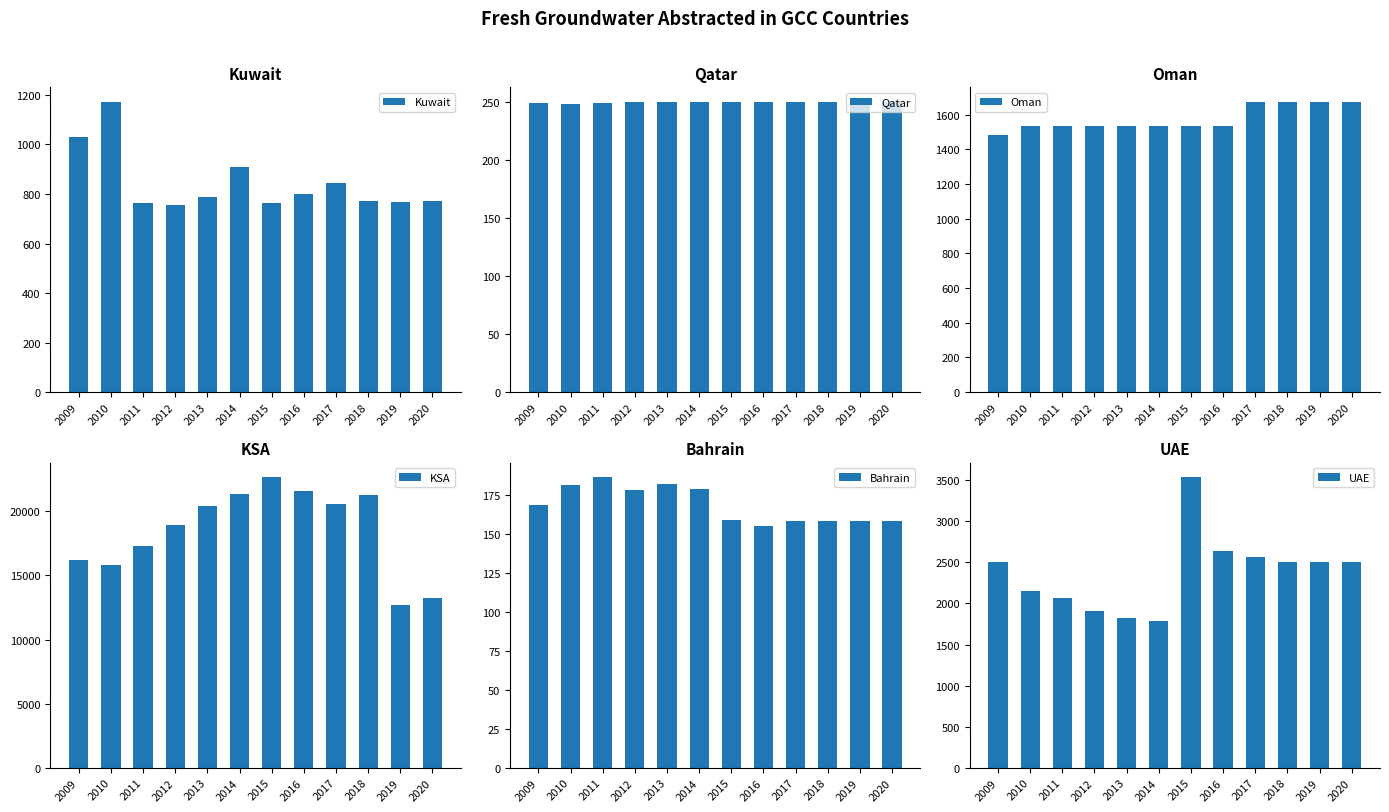

Reading right to left, transcribe all the data shown in this chart.

Kuwait: 2020=771.8	2019=768.9	2018=773.3	2017=846.0	2016=800.3	2015=762.9	2014=909.9	2013=786.9	2012=754.2	2011=763.9	2010=1171.5	2009=1029.5
Qatar: 2020=250.0	2019=250.0	2018=250.0	2017=250.0	2016=250.0	2015=250.0	2014=250.3	2013=250.1	2012=250.2	2011=249.5	2010=248.2	2009=248.9
Oman: 2020=1673.0	2019=1673.0	2018=1673.0	2017=1673.0	2016=1532.0	2015=1532.0	2014=1532.0	2013=1532.0	2012=1532.0	2011=1532.0	2010=1532.0	2009=1481.0
KSA: 2020=13244.0	2019=12719.0	2018=21282.0	2017=20567.0	2016=21595.0	2015=22647.6	2014=21351.6	2013=20395.0	2012=18940.2	2011=17299.3	2010=15790.9	2009=16181.0
Bahrain: 2020=158.4	2019=158.4	2018=158.4	2017=158.4	2016=155.1	2015=159.1	2014=179.1	2013=182.2	2012=178.6	2011=186.6	2010=181.8	2009=169.1
UAE: 2020=2501.0	2019=2501.0	2018=2501.0	2017=2562.0	2016=2639.0	2015=3536.0	2014=1786.5	2013=1823.0	2012=1905.0	2011=2062.0	2010=2157.0	2009=2506.9